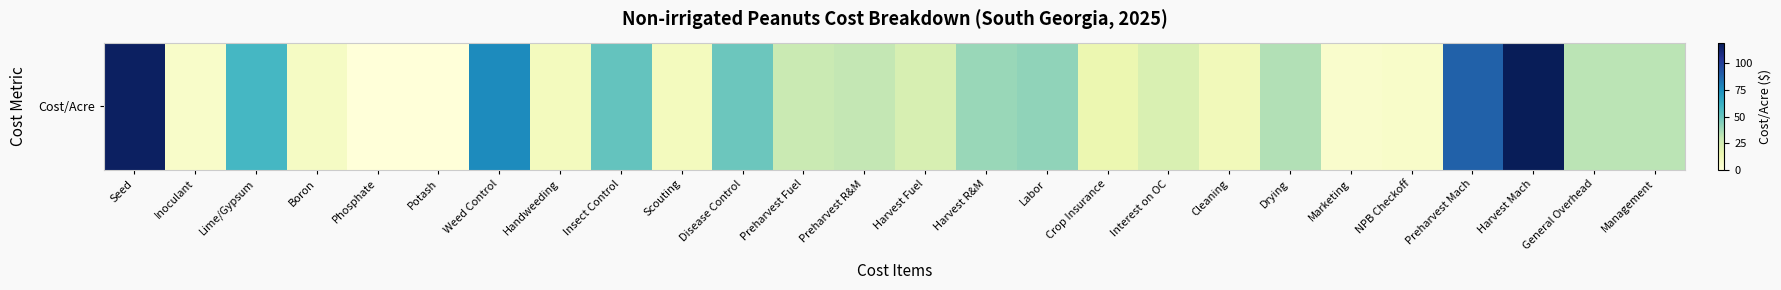

What is the average value?

35.3